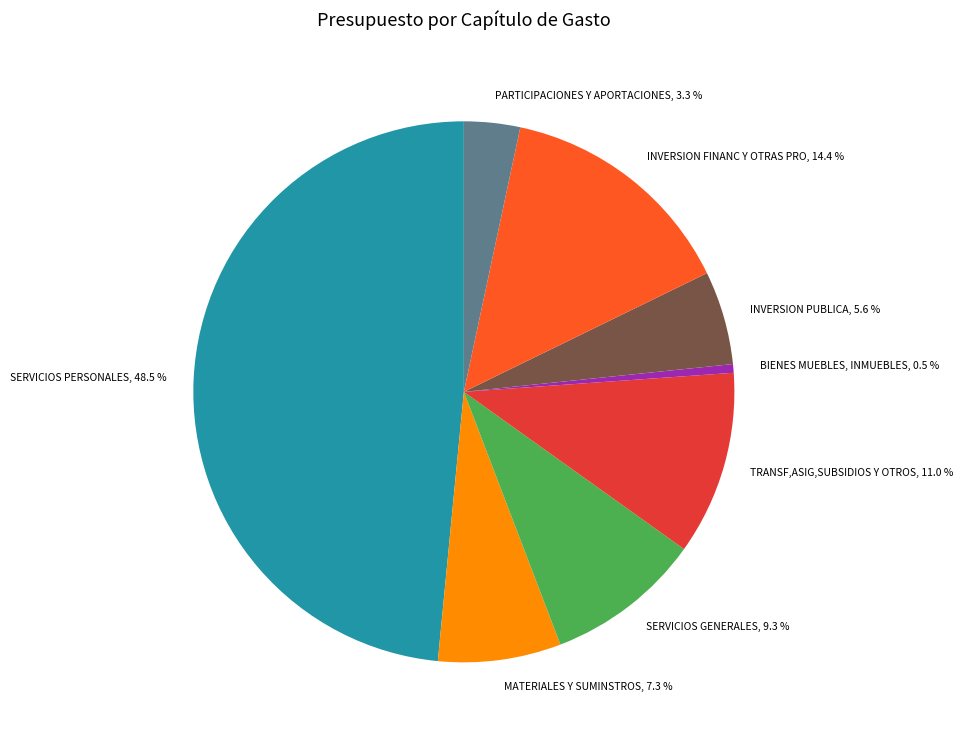

Combined, do SERVICIOS PERSONALES, 48.5 % and TRANSF,ASIG,SUBSIDIOS Y OTROS, 11.0 % account for over 50%?

Yes